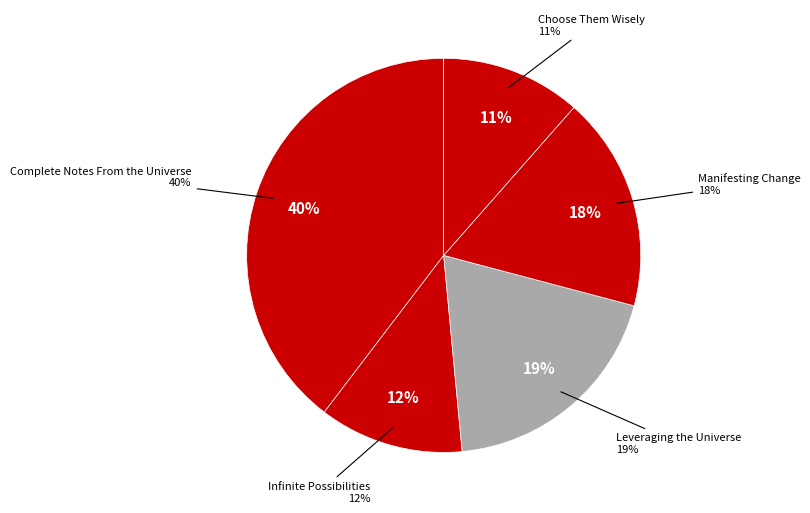

What percentage is the Choose Them Wisely slice, to the nearest percent?

11%